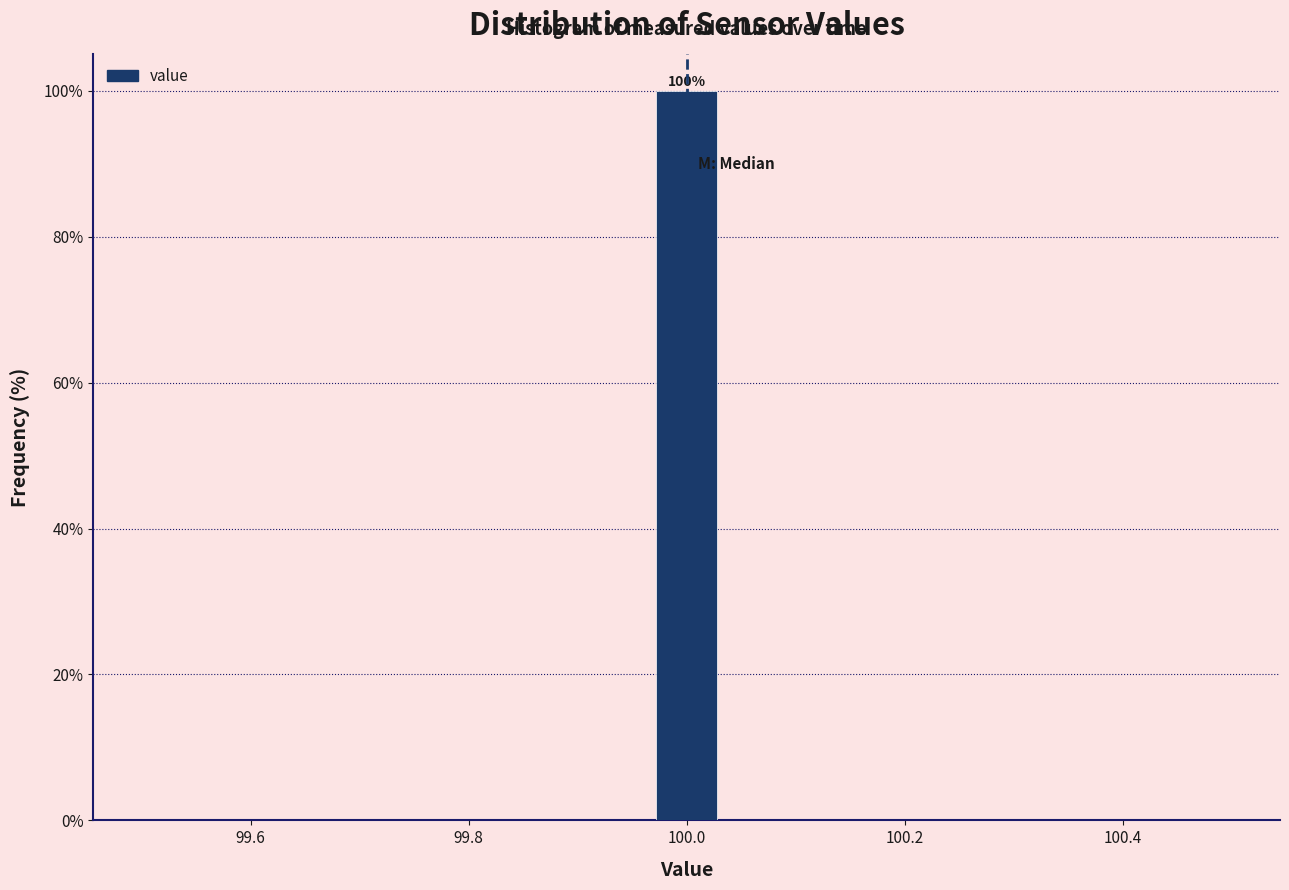

Around what value on the x-axis is the tallest bar? Give the approximate position of its centre, as read against the axis.

100.00